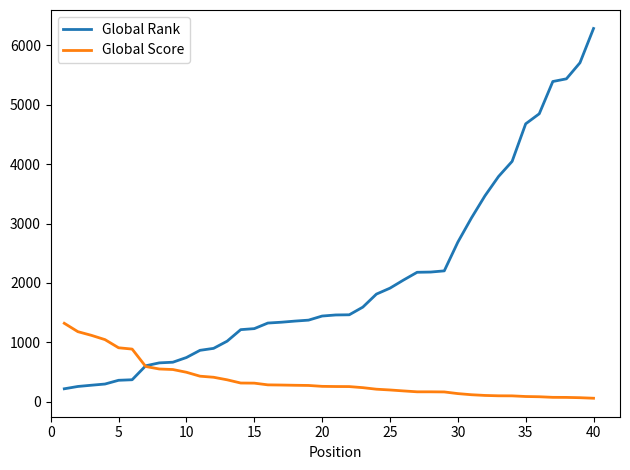

What is the difference between the maximum and minimum values in the Global Score series?

1261